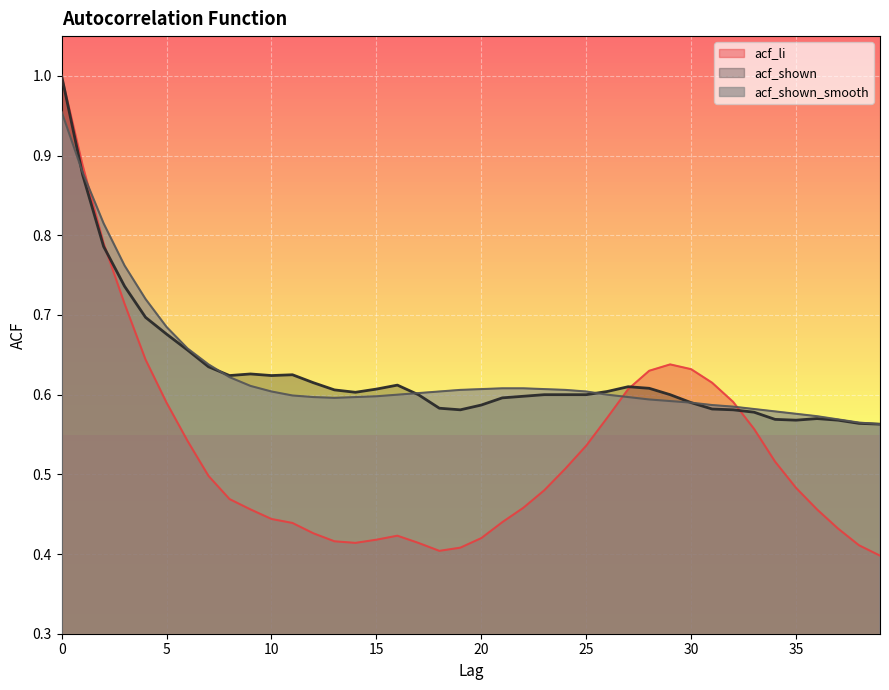

The acf_shown_smooth series shows 0.6 at 10. True or false?

True